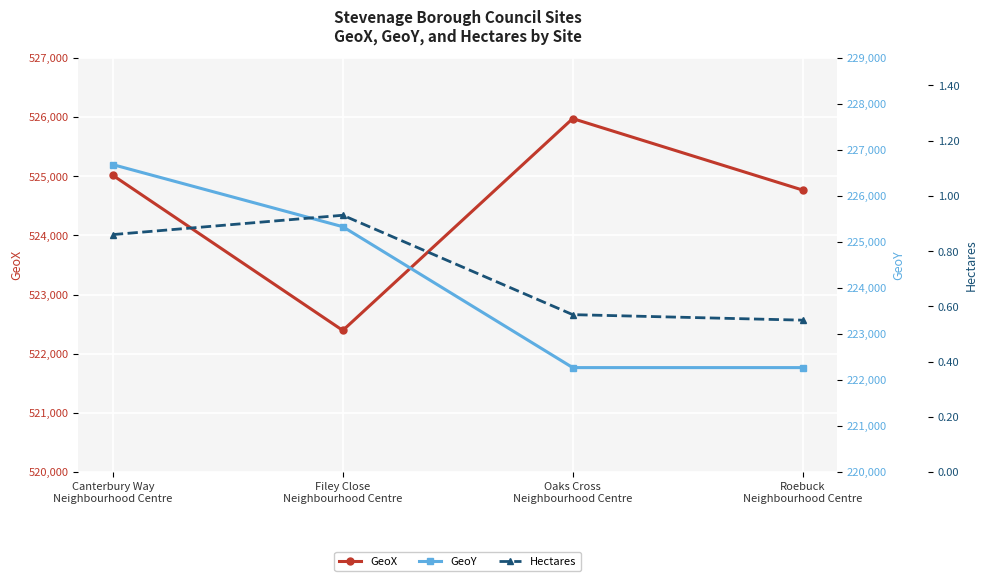

True or false: GeoX has more than 1 interior local peaks.

False